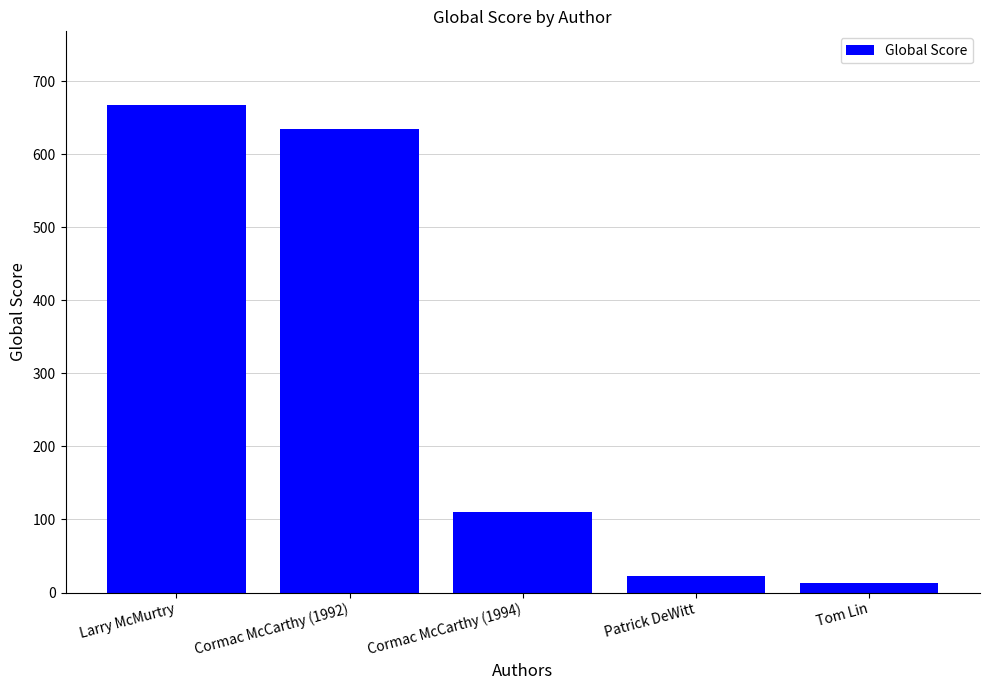

What position from the left is Larry McMurtry?

1